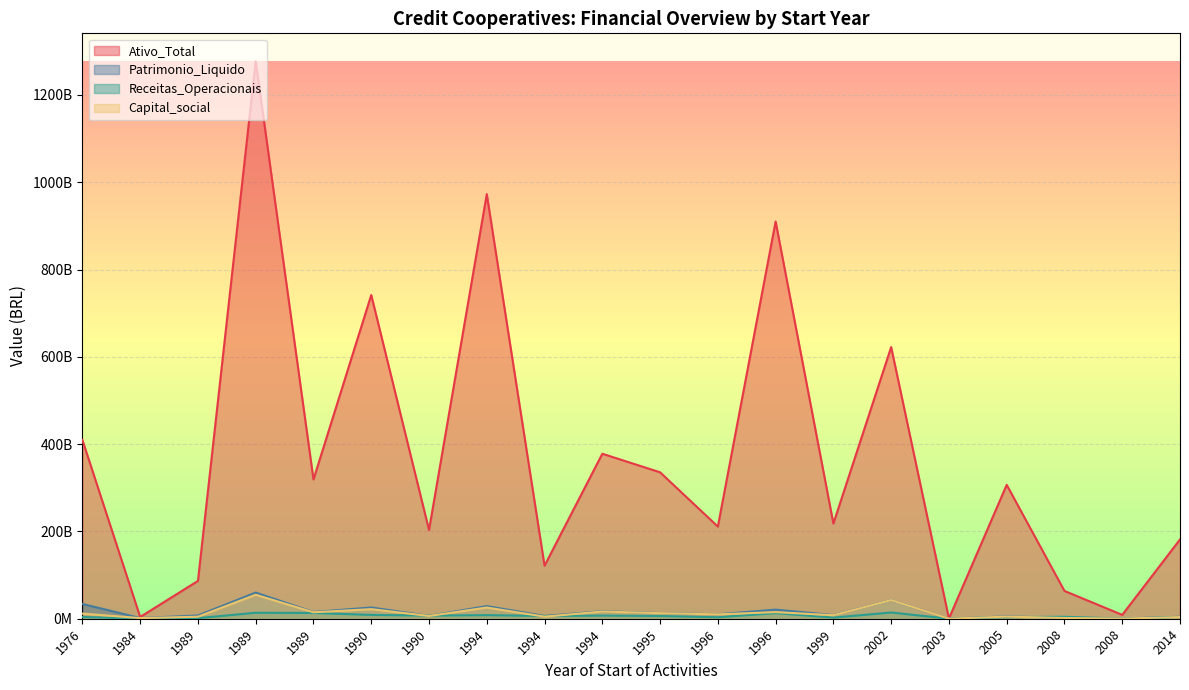

Rank the series by their maximum value, from lowest to highest.

Receitas_Operacionais, Capital_social, Patrimonio_Liquido, Ativo_Total